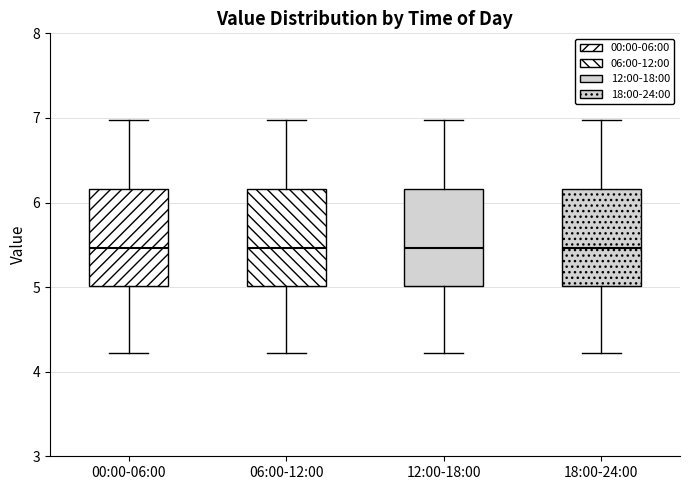

Reading left to right, read every box against the y-axis: the position of its median line, the range the box covers, and the ends of its whiskers. The values are not printed on the chart, so give them approximately, as read against the axis.

00:00-06:00: median 5.5, box 5.0 to 6.2, whiskers 4.2 to 7.0
06:00-12:00: median 5.5, box 5.0 to 6.2, whiskers 4.2 to 7.0
12:00-18:00: median 5.5, box 5.0 to 6.2, whiskers 4.2 to 7.0
18:00-24:00: median 5.5, box 5.0 to 6.2, whiskers 4.2 to 7.0